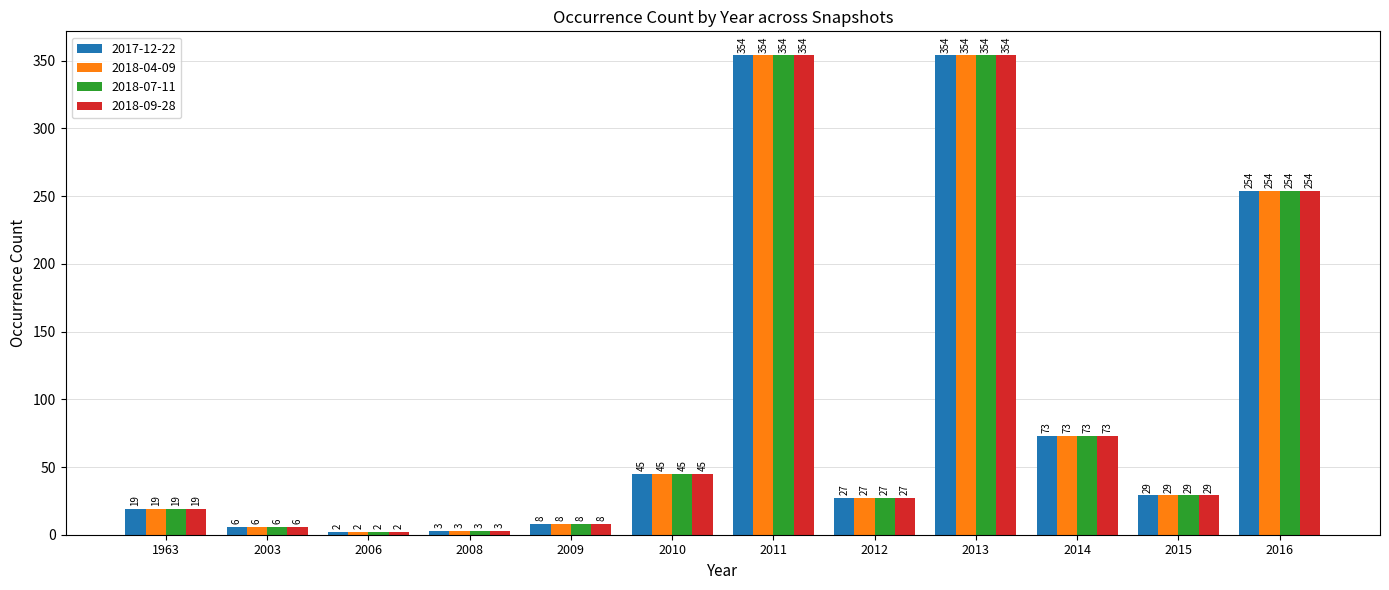

Reading left to right, list all the values displayed in this chart.

2017-12-22: 1963=19	2003=6	2006=2	2008=3	2009=8	2010=45	2011=354	2012=27	2013=354	2014=73	2015=29	2016=254
2018-04-09: 1963=19	2003=6	2006=2	2008=3	2009=8	2010=45	2011=354	2012=27	2013=354	2014=73	2015=29	2016=254
2018-07-11: 1963=19	2003=6	2006=2	2008=3	2009=8	2010=45	2011=354	2012=27	2013=354	2014=73	2015=29	2016=254
2018-09-28: 1963=19	2003=6	2006=2	2008=3	2009=8	2010=45	2011=354	2012=27	2013=354	2014=73	2015=29	2016=254